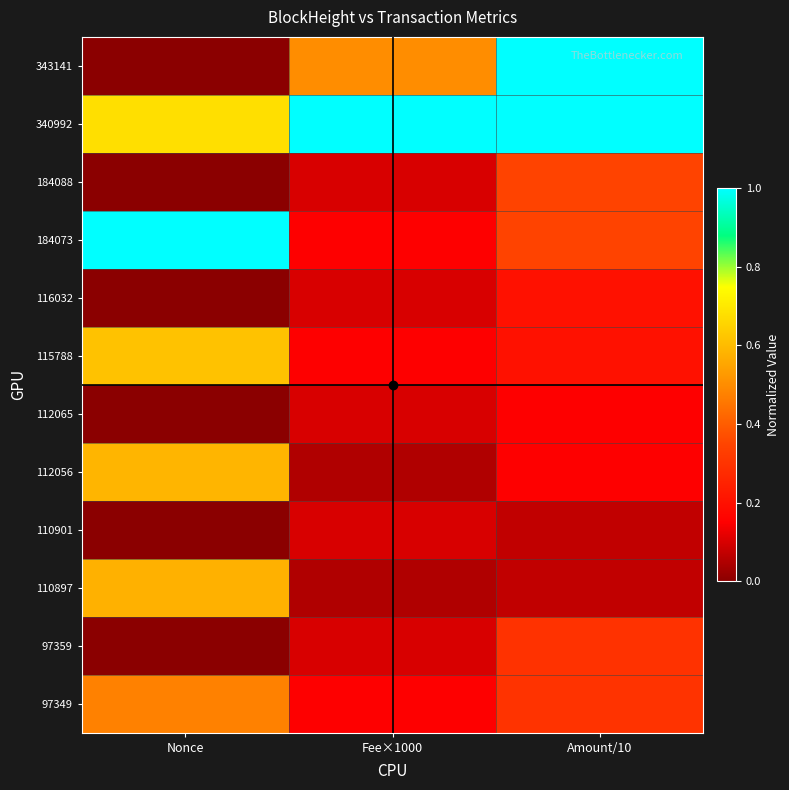

List the series in order of their peak value, highest first.

340992, 184073, 343141, 115788, 112056, 110897, 97349, 184088, 97359, 116032, 112065, 110901